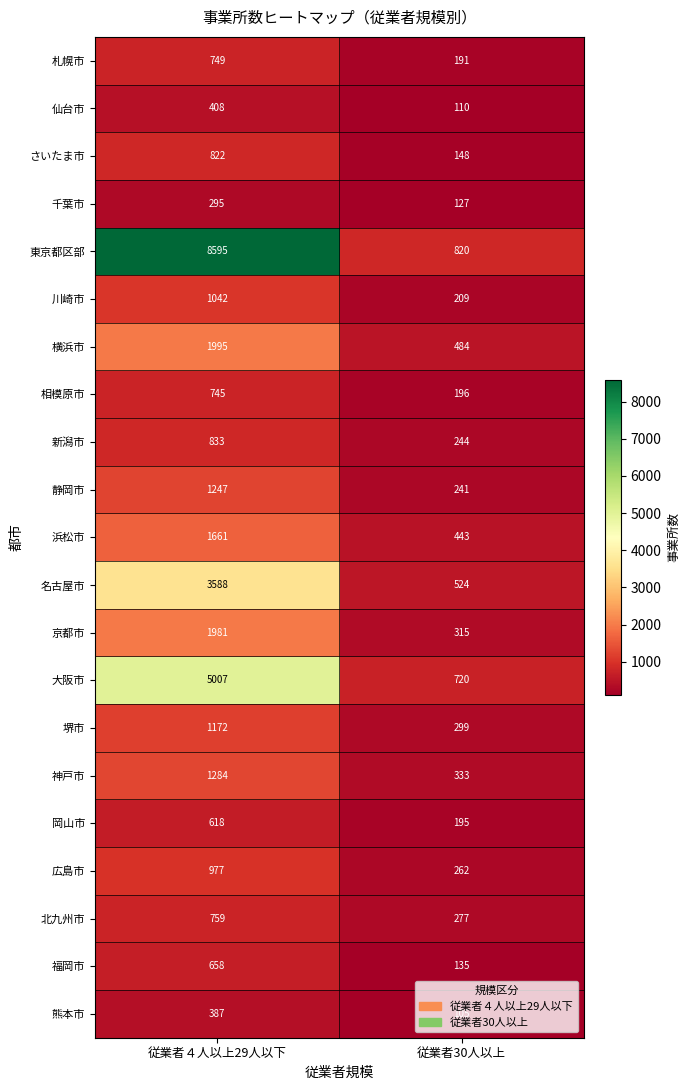

What is the approximate value of 京都市 at 従業者30人以上, to the nearest 100?

300